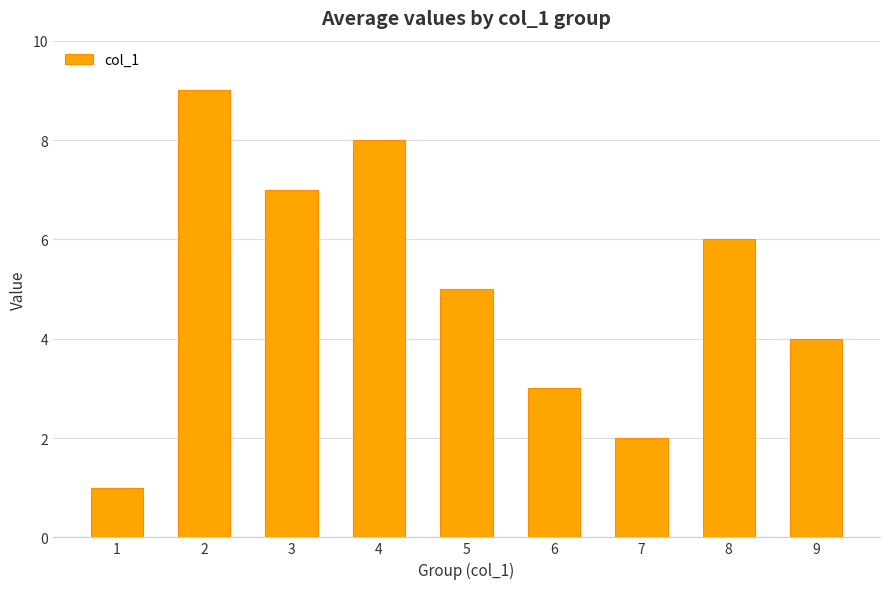

What is the average value?

5